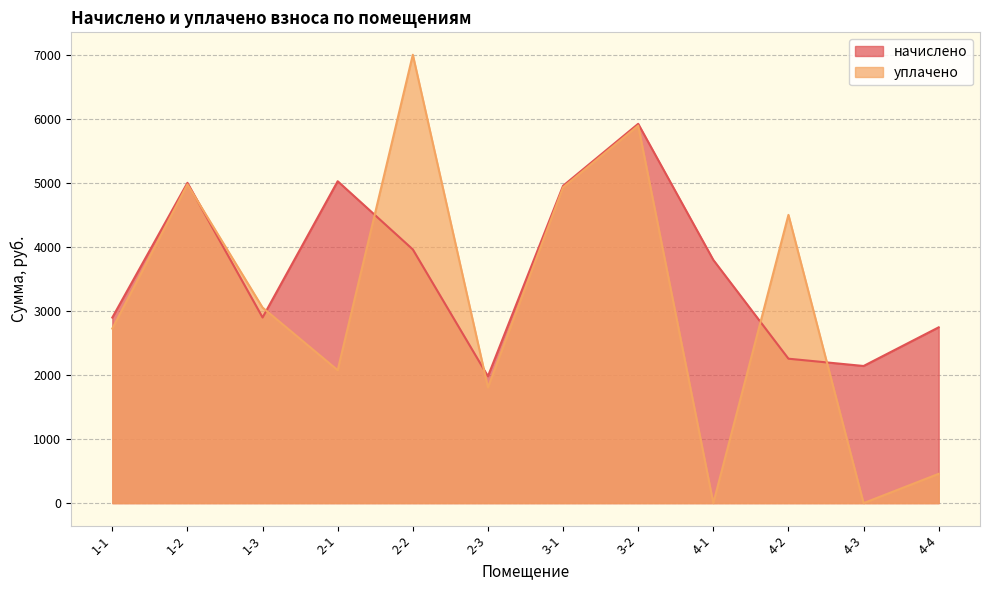

Rank the series at 1-2 from lowest to highest value.

уплачено, начислено